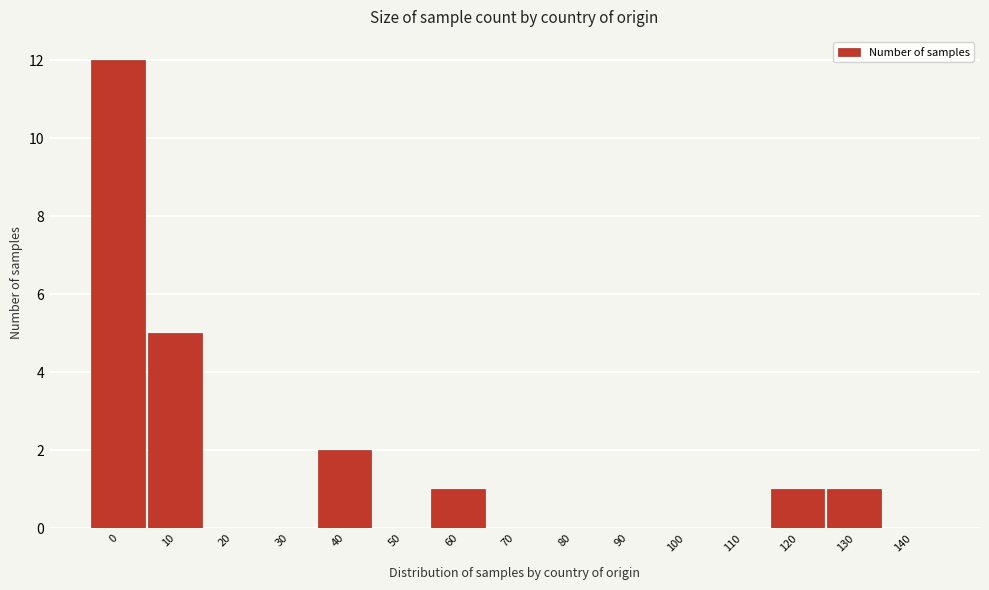

Reading left to right, what are all the values shown in this chart?

0=12	10=5	20=0	30=0	40=2	50=0	60=1	70=0	80=0	90=0	100=0	110=0	120=1	130=1	140=0